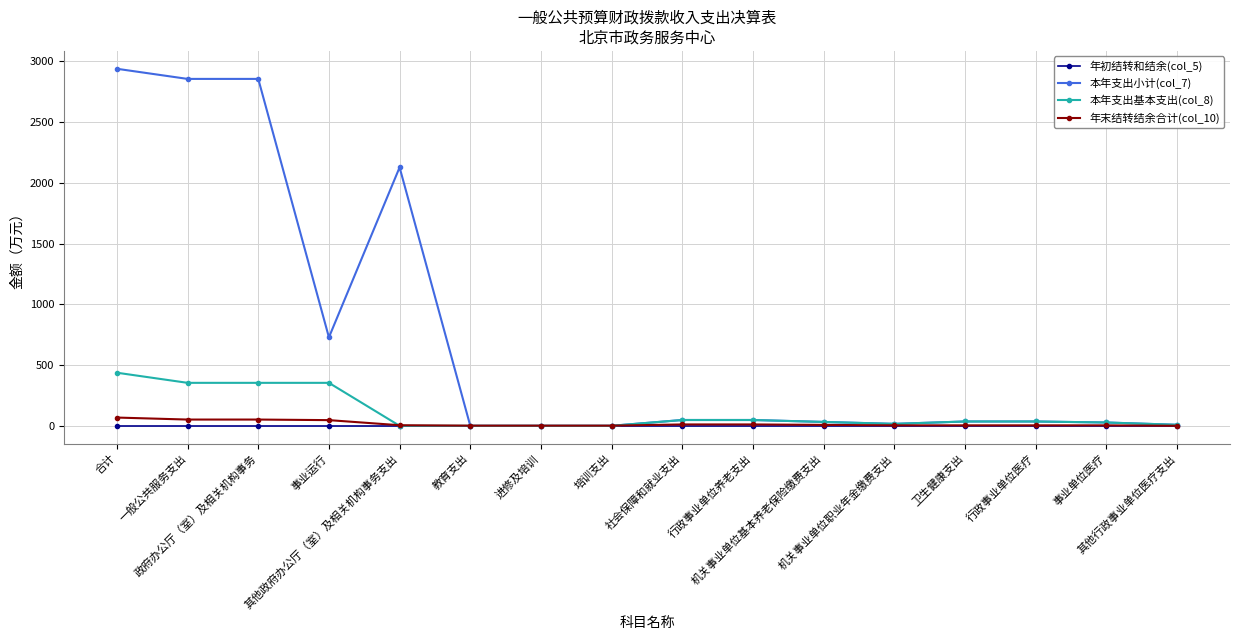

The 本年支出小计(col_7) series shows 2855.1 at 政府办公厅（室）及相关机构事务. True or false?

True